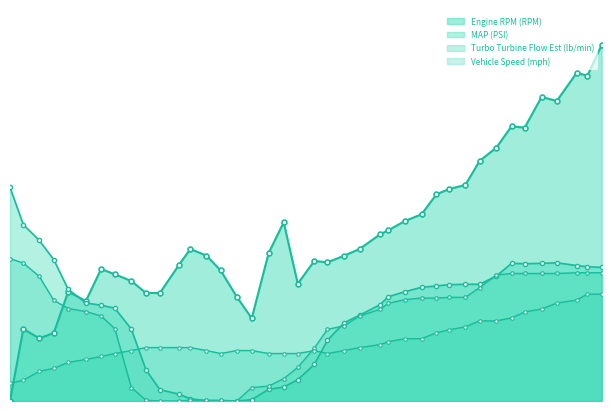

Rank the series at 1.271 from lowest to highest value.

MAP (PSI), Turbo Turbine Flow Est (lb/min), Vehicle Speed (mph), Engine RPM (RPM)